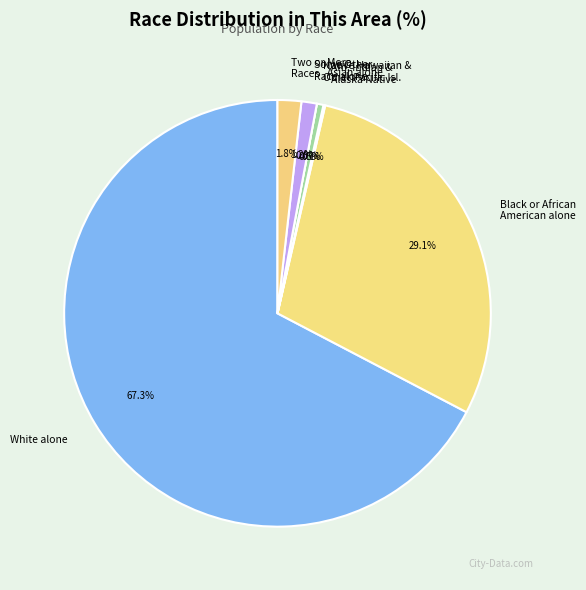

Combined, do Asian alone and Some Other Race alone account for over 50%?

No